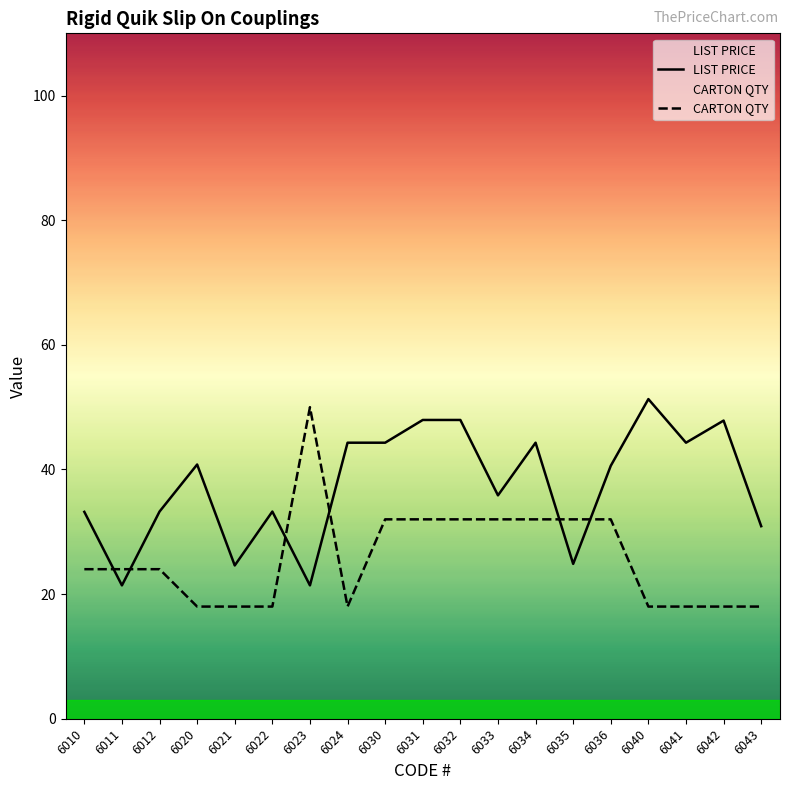

What are all the series names shown in the legend?

LIST PRICE, CARTON QTY